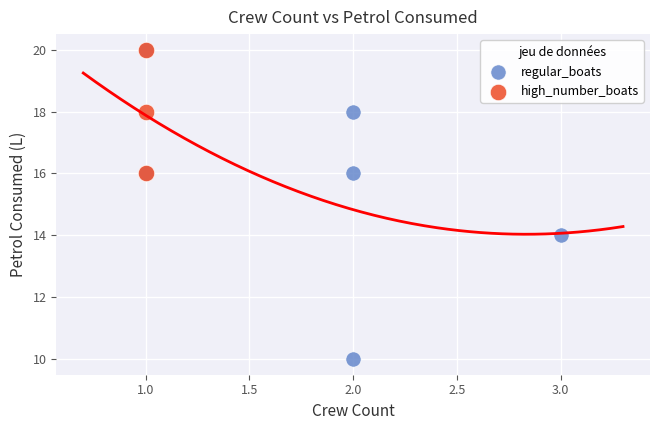

Which series contains the lowest Y value?

regular_boats